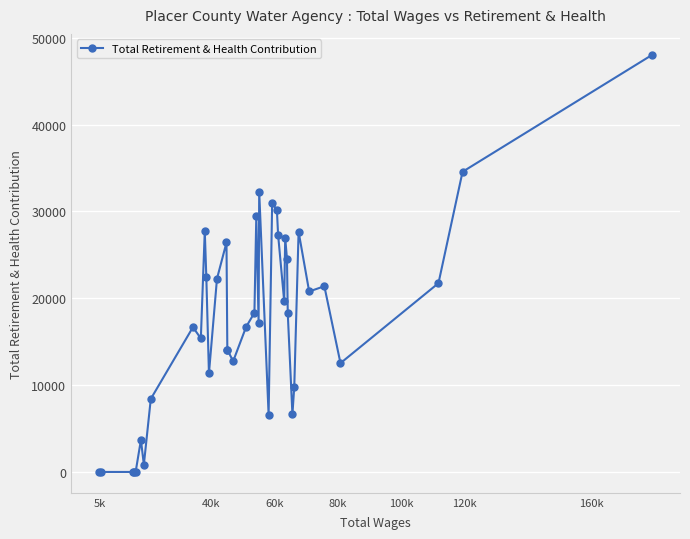

True or false: there are more than 2 points higher than both neighbors.

True